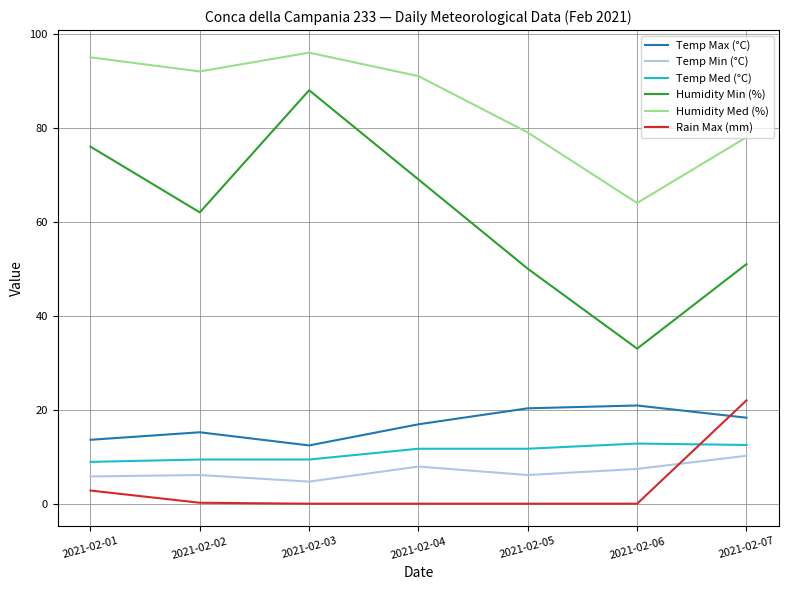

What is the total value across all series at 2021-02-07?

192.0